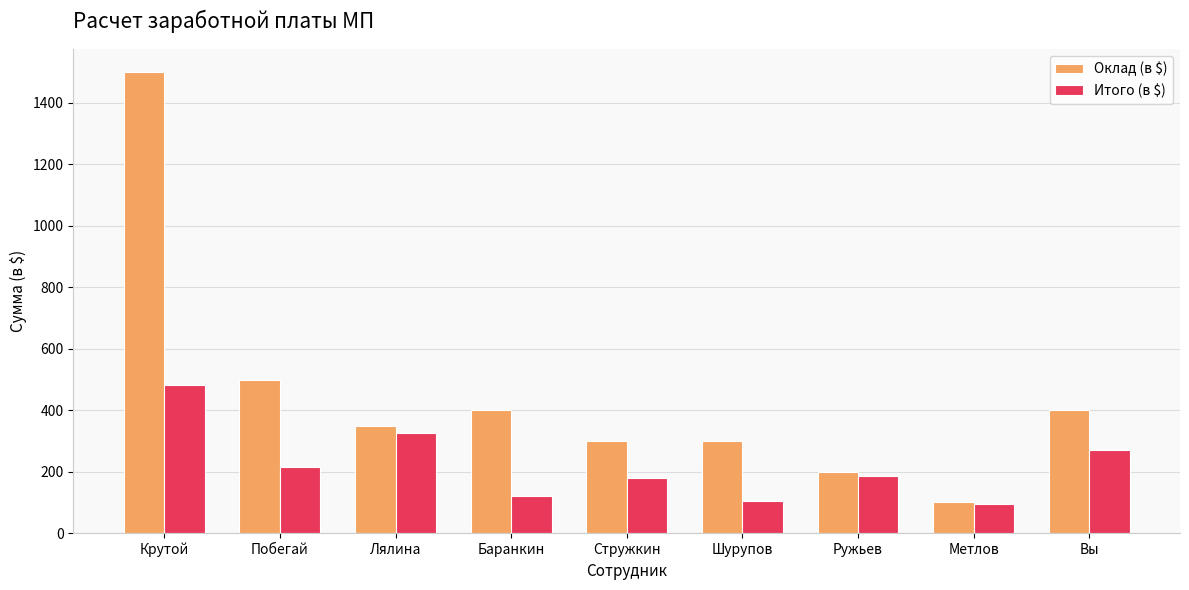

The Оклад (в $) series shows 44.0 at Метлов. True or false?

False